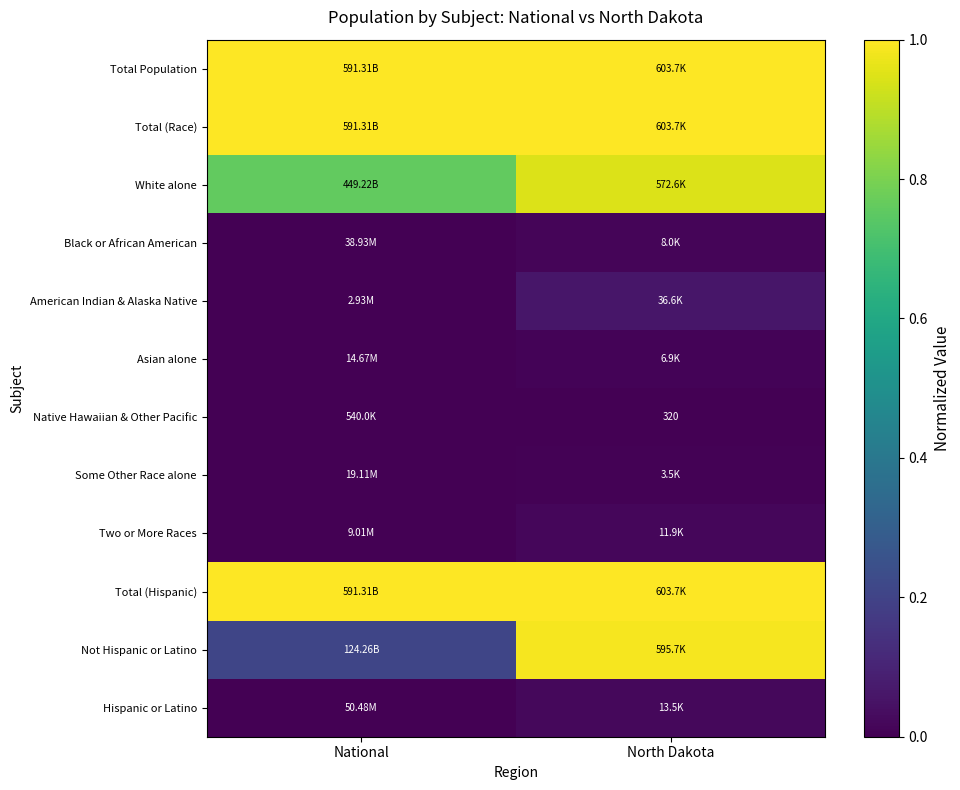

What is the spread (max minus min) of values at National?

1.0